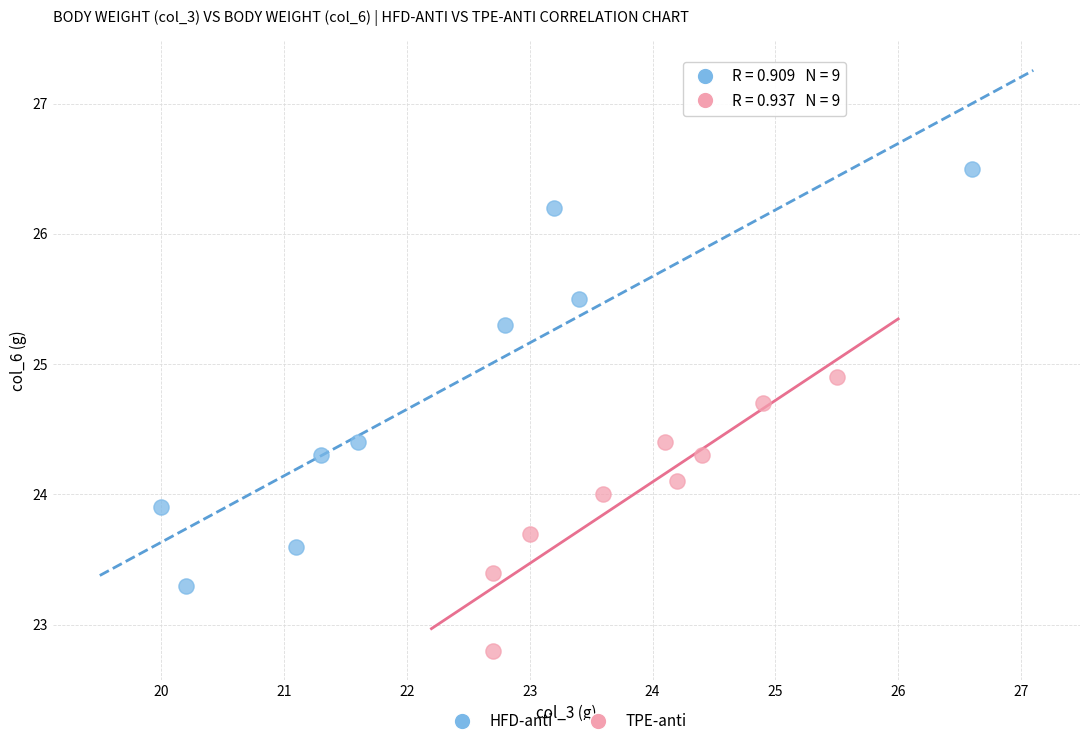

Which series contains the lowest Y value?

TPE-anti